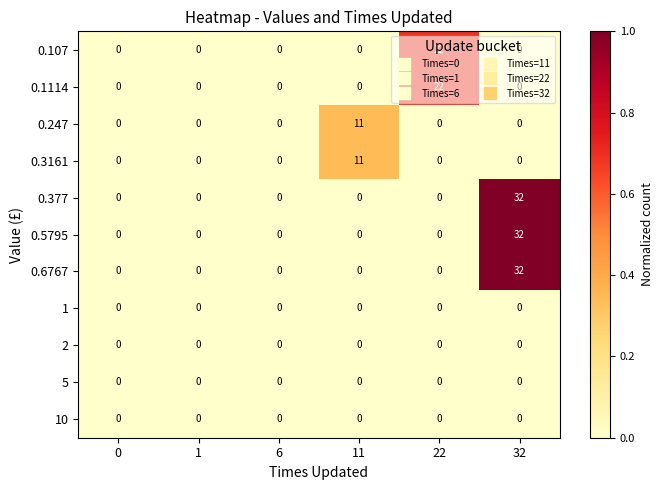

What is the sum of the 0.3161 values at 0 and 11?

11